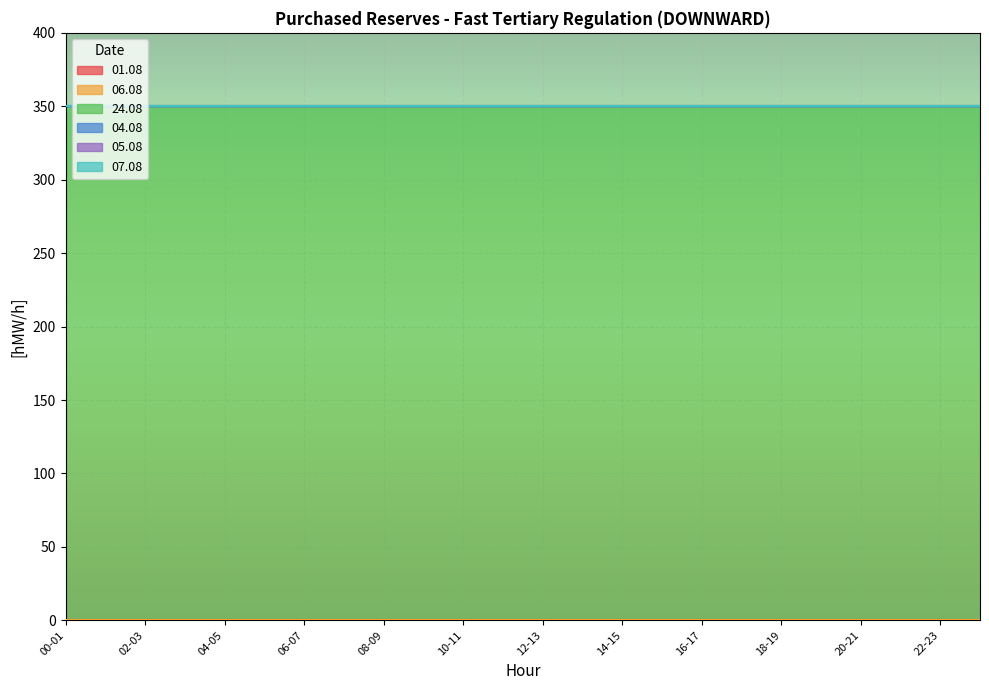

True or false: 06.08 has a value of 0 at 06-07.

True